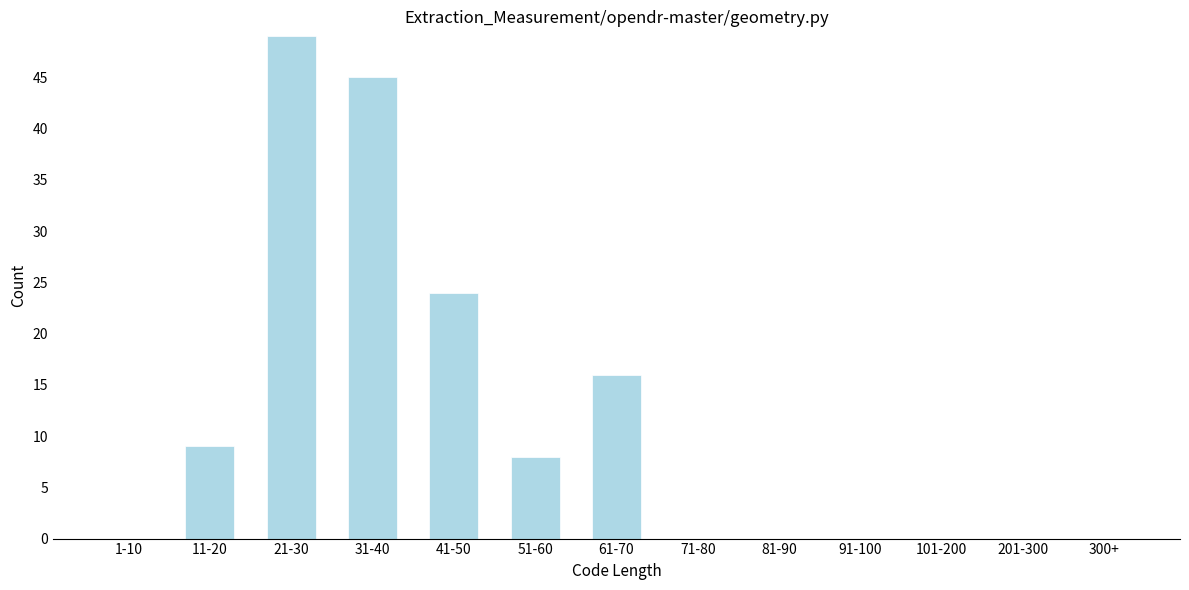

Reading right to left, extract all data points from this chart.

300+=0	201-300=0	101-200=0	91-100=0	81-90=0	71-80=0	61-70=16	51-60=8	41-50=24	31-40=45	21-30=49	11-20=9	1-10=0